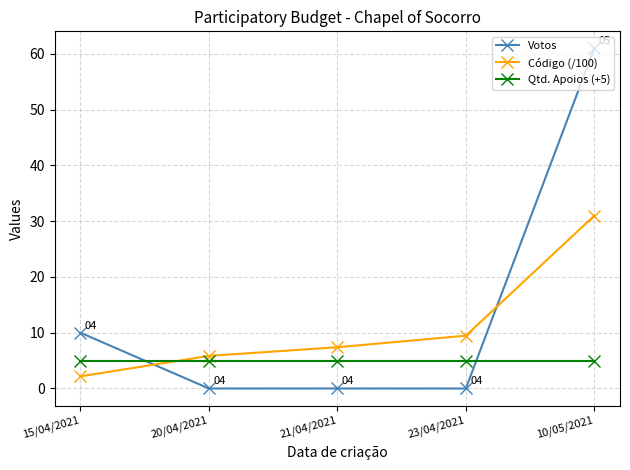

Which series ends up on top after the final intersection of Qtd. Apoios (+5) and Código (/100)?

Código (/100)